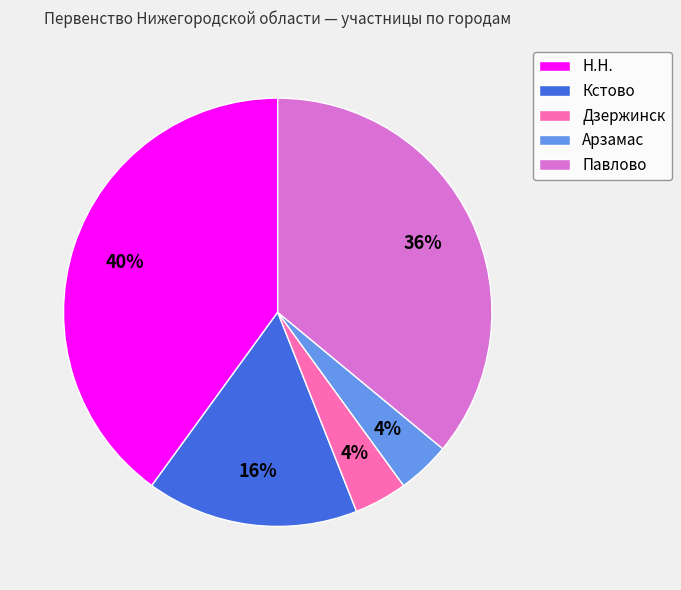

To the nearest percent, what percentage of the pie is Кстово?

16%